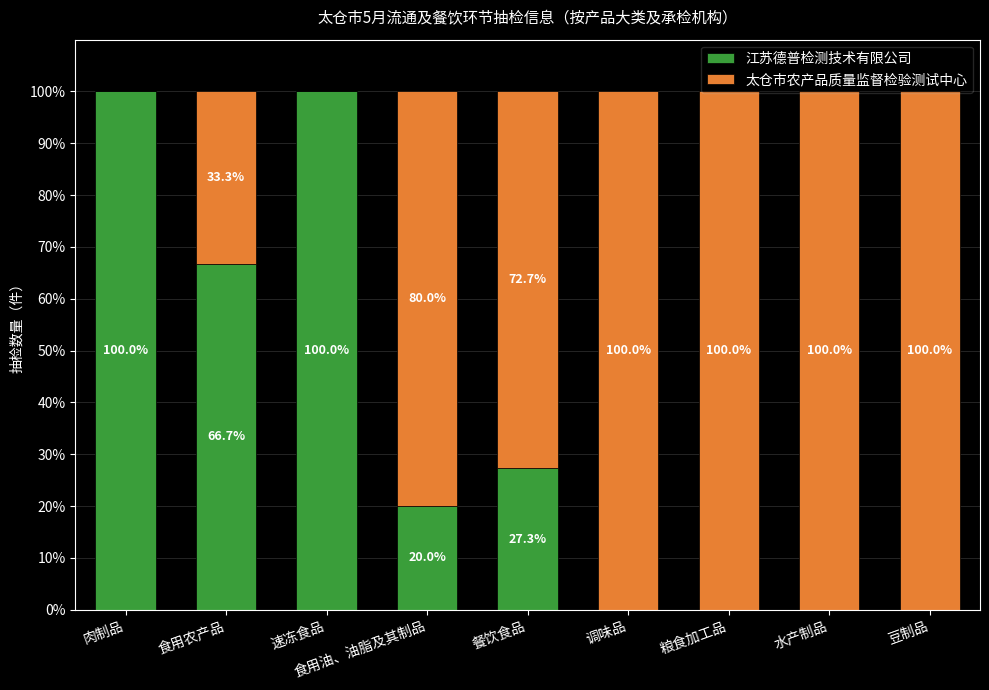

Where is 江苏德普检测技术有限公司 nearest to the value 50?

食用农产品